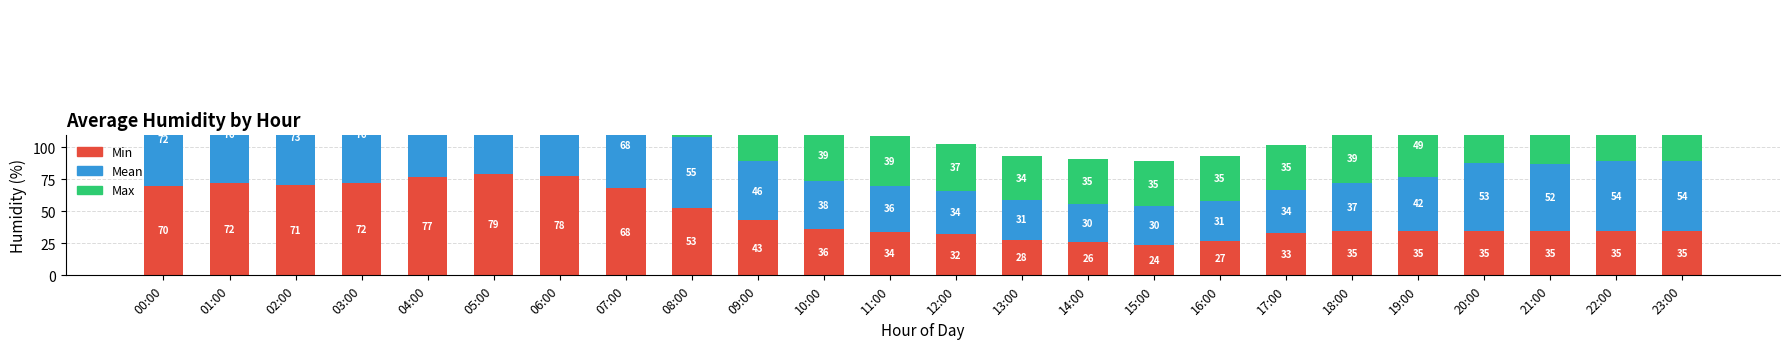

How many values in the Min series are below 35?

7